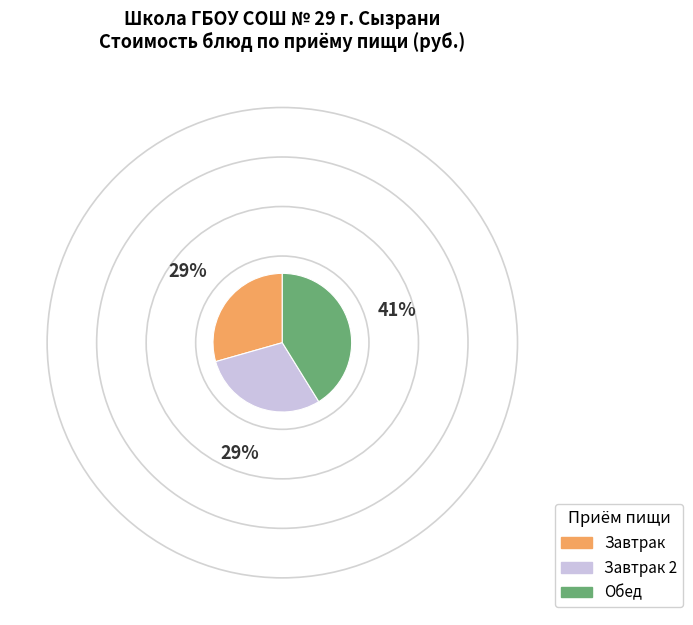

Is Завтрак 2 the majority of the pie?

No